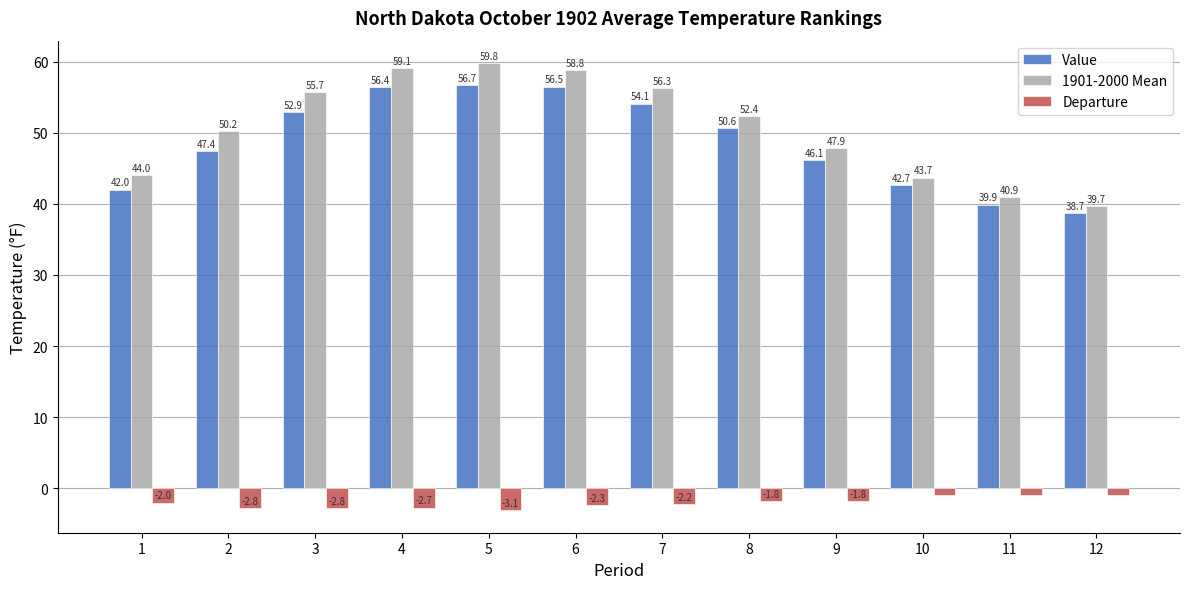

Which series has the largest total across all categories?

1901-2000 Mean